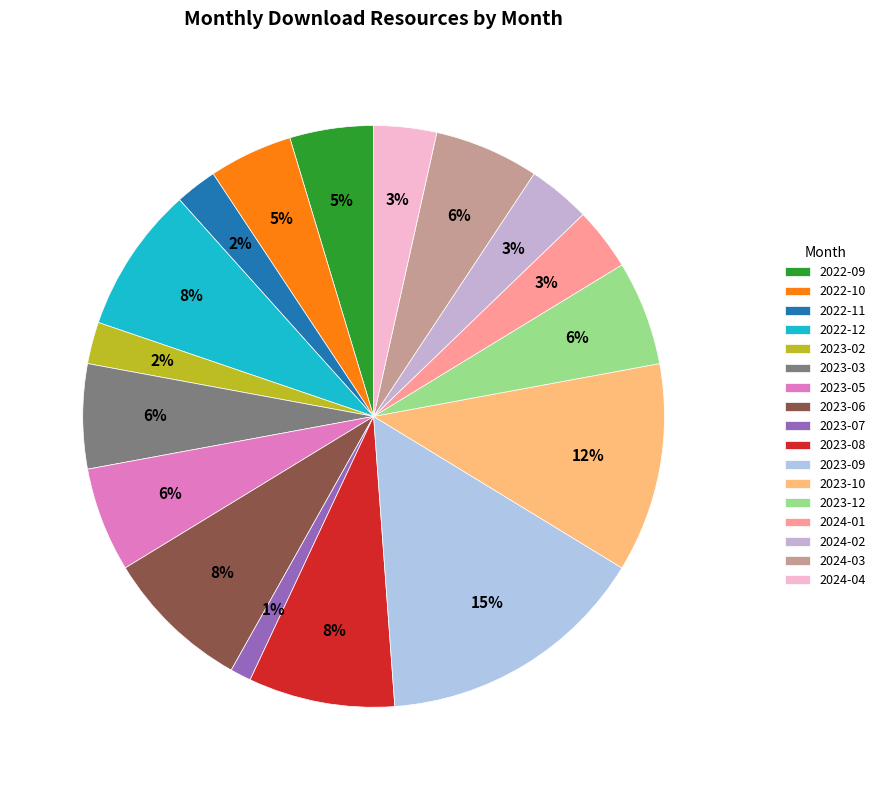

The 2024-04 slice represents 1% of the pie. True or false?

False